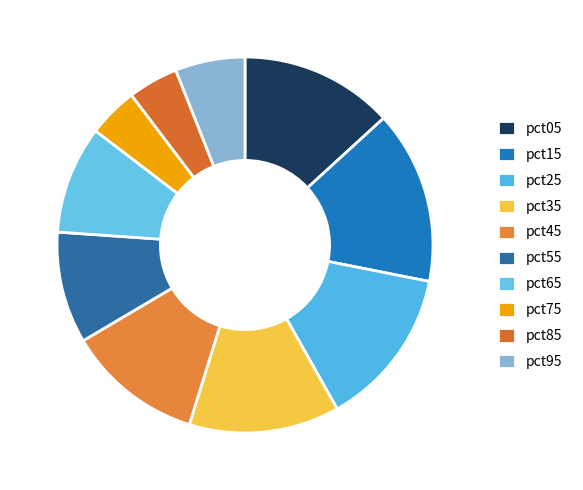

Which category has the biggest portion of the pie?

pct15